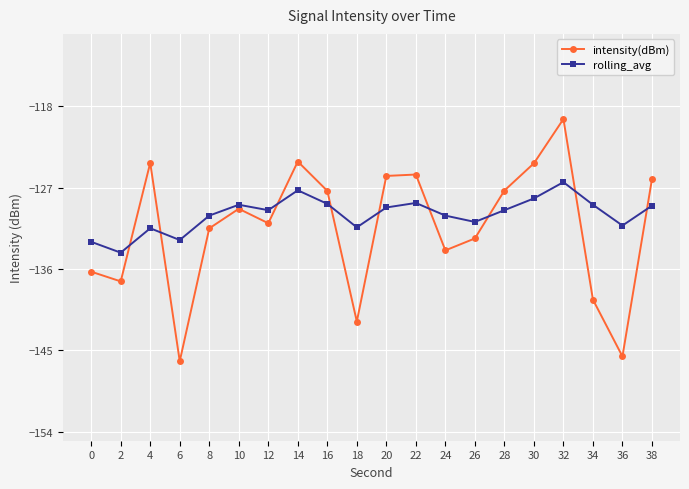

Is the value of rolling_avg at 16 greater than the value of intensity(dBm) at 8?

Yes